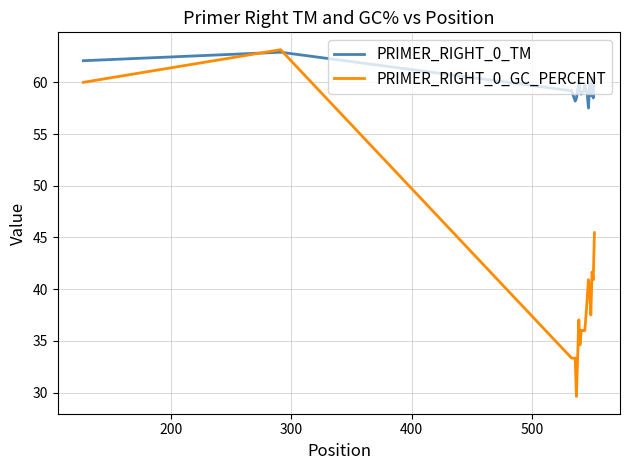

What is the greatest value displayed?

63.2